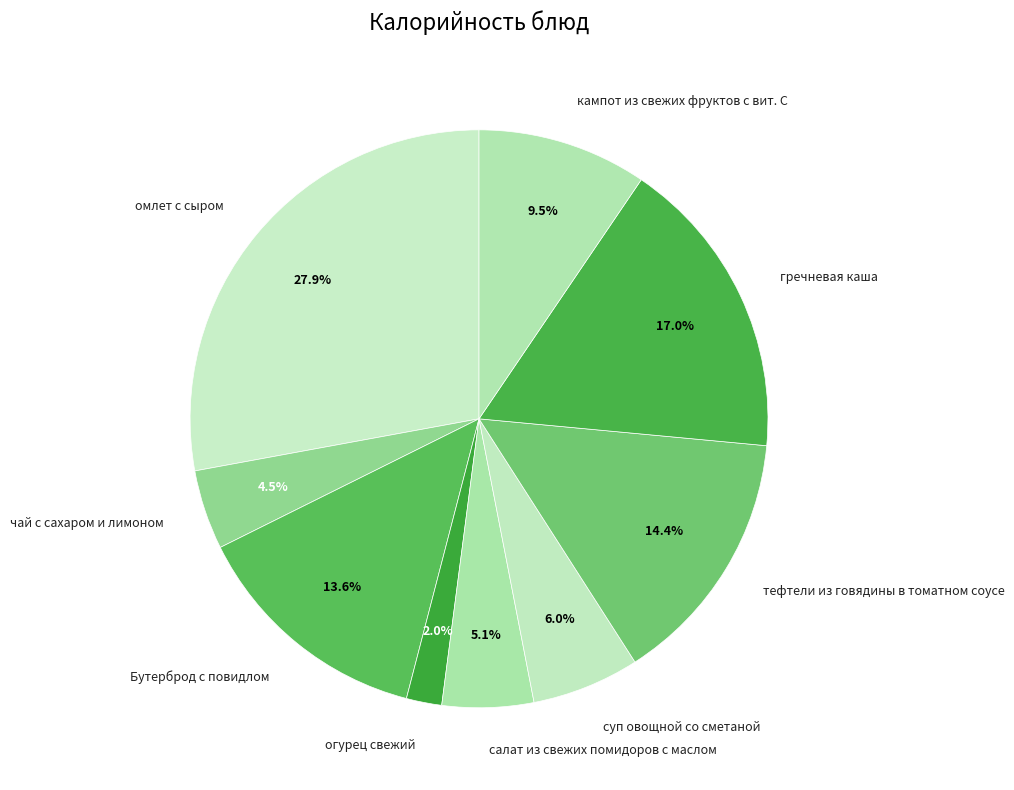

Combined, what portion of the pie is кампот из свежих фруктов с вит. С and огурец свежий?

11.5%